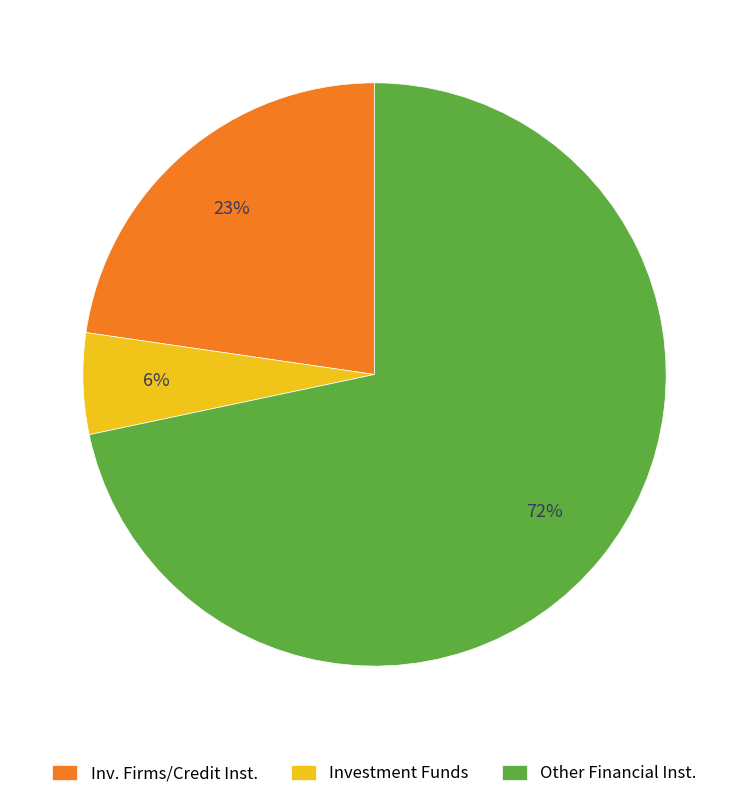

Which slice is the largest?

Other Financial Inst.